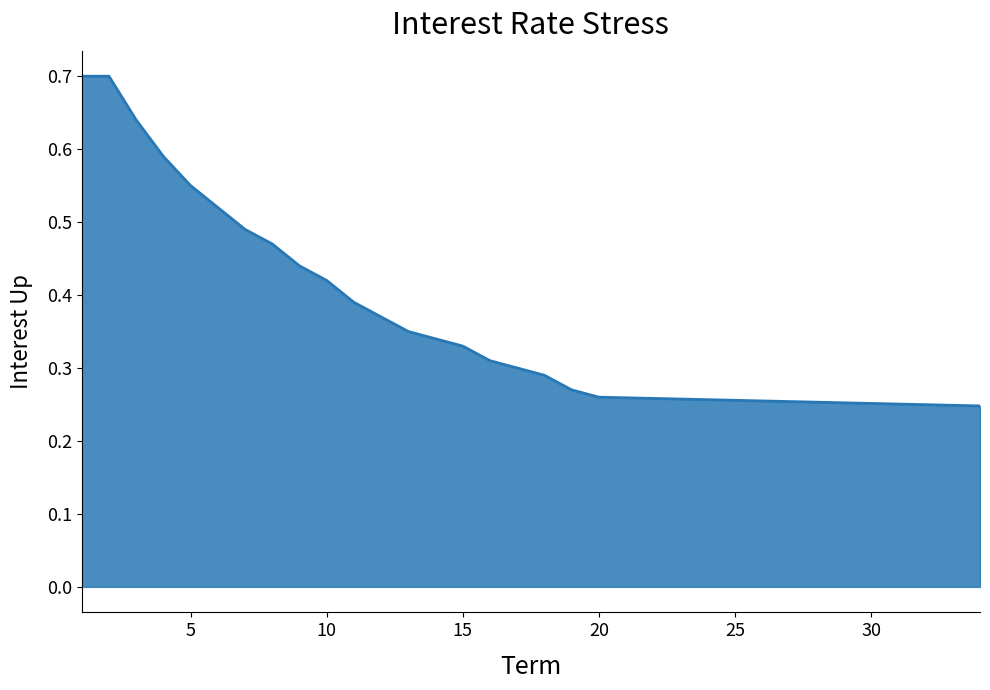

What is the greatest value displayed?

0.7